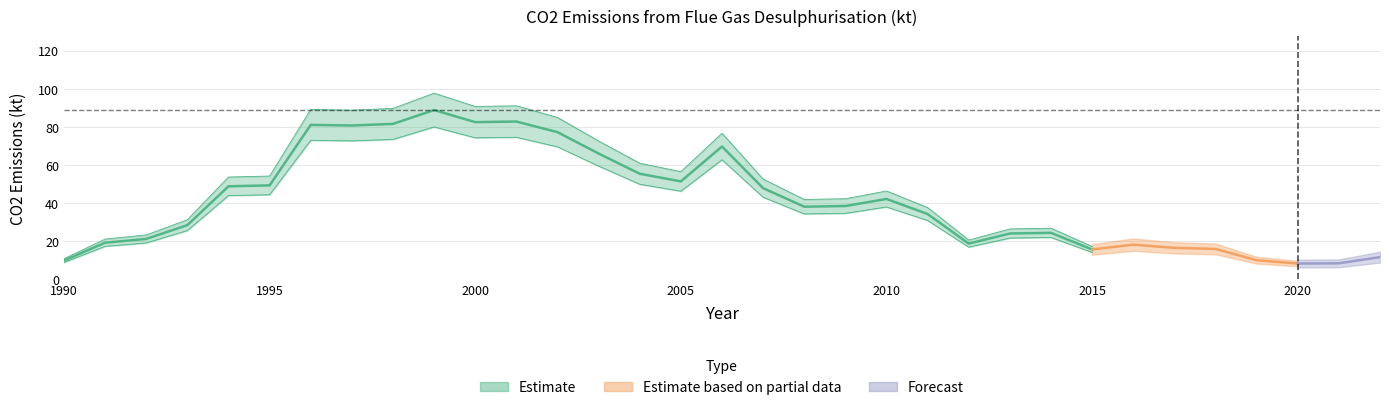

Reading left to right, what are all the values shown in this chart?

9.7	19.1	21.0	28.3	48.7	49.2	80.9	80.6	81.5	88.7	82.4	82.7	77.1	65.9	55.3	51.2	69.6	47.7	38.0	38.3	42.0	34.1	18.6	23.9	24.3	15.5	18.0	16.4	15.8	9.9	8.1	8.2	11.5